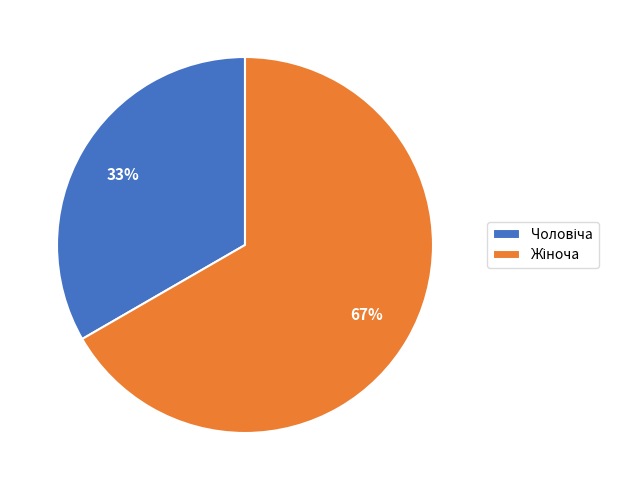

Is there any slice that represents more than half of the pie?

Yes